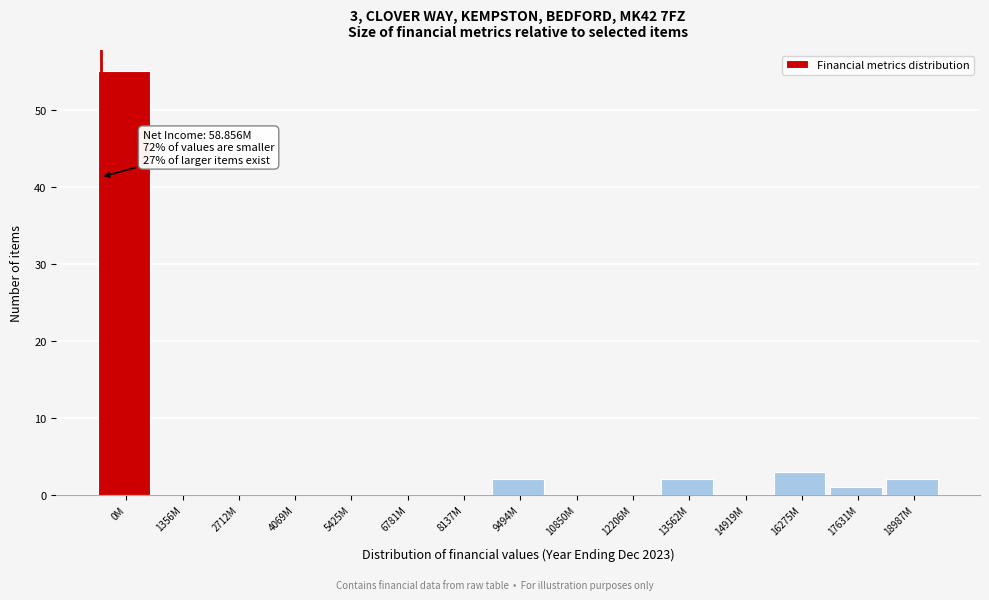

Reading left to right, list all the values displayed in this chart.

0M=55	1356M=0	2712M=0	4069M=0	5425M=0	6781M=0	8137M=0	9494M=2	10850M=0	12206M=0	13562M=2	14919M=0	16275M=3	17631M=1	18987M=2